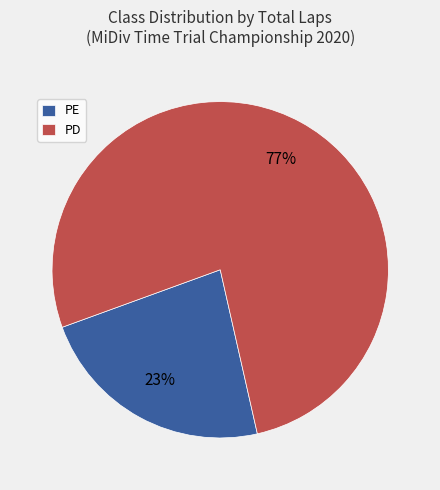

To the nearest percent, what is the difference between the largest and smallest slice percentages?

54%